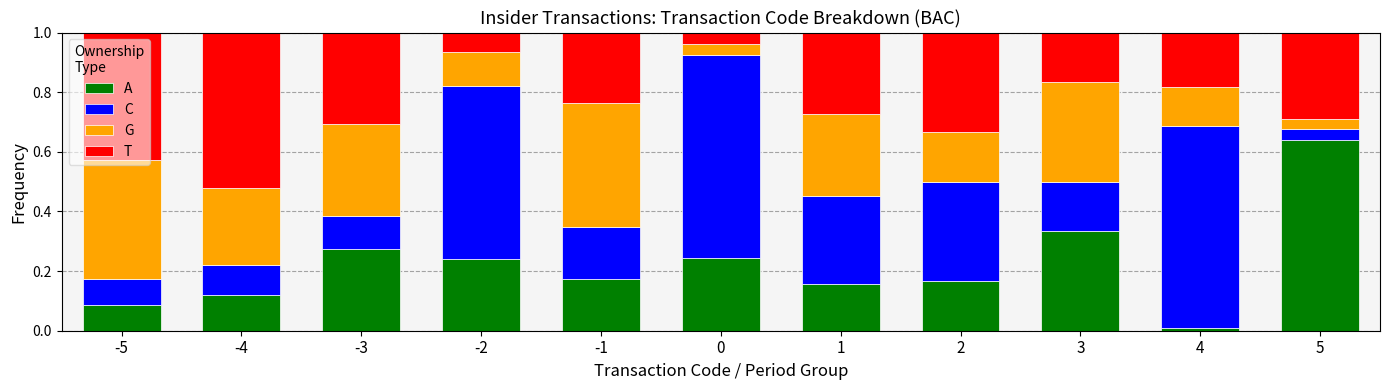

At 4, list the series in order from largest to smallest.

C, T, G, A